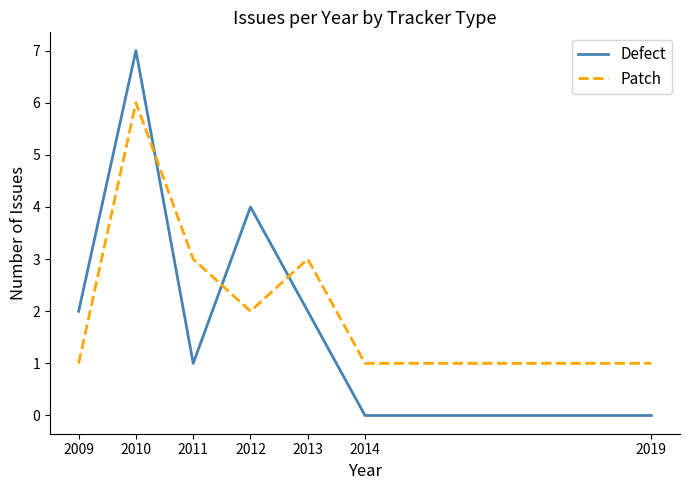

Rank the series by their maximum value, from lowest to highest.

Patch, Defect